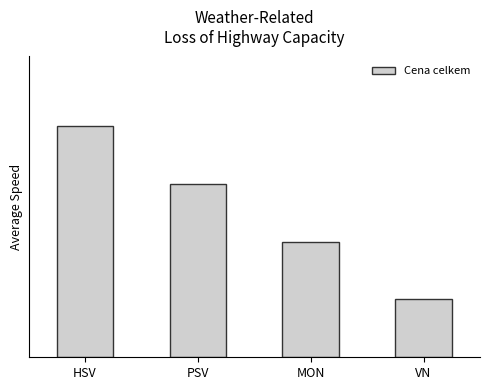

What is the change in value from HSV to MON?

-2